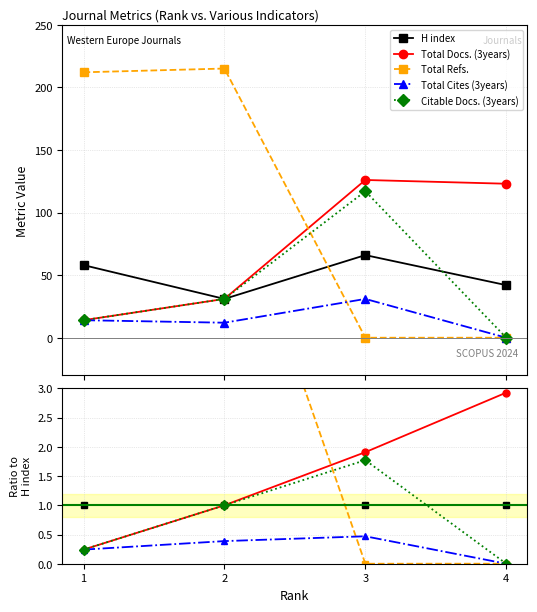

What is the value of the Total Docs. (3years) point at the 1st from the left?

0.2